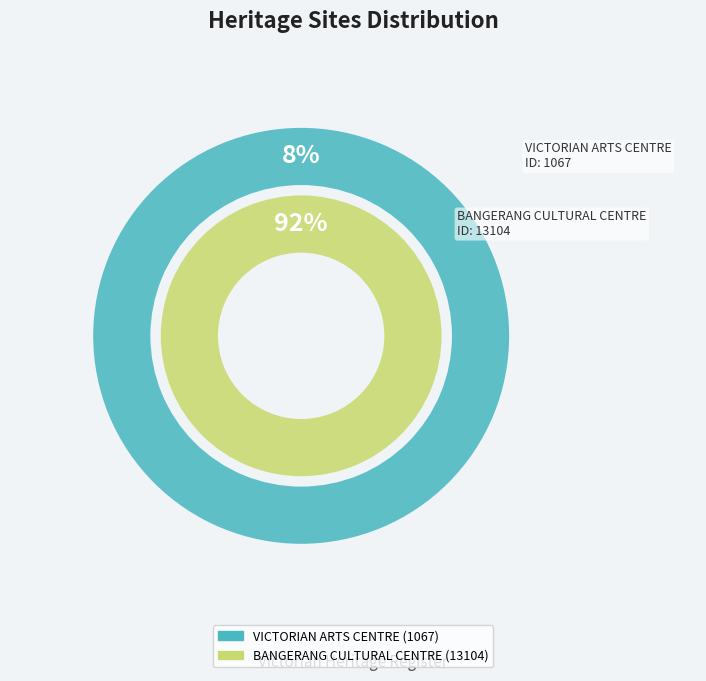

Is it true that BANGERANG CULTURAL CENTRE is 78% of the pie?

False